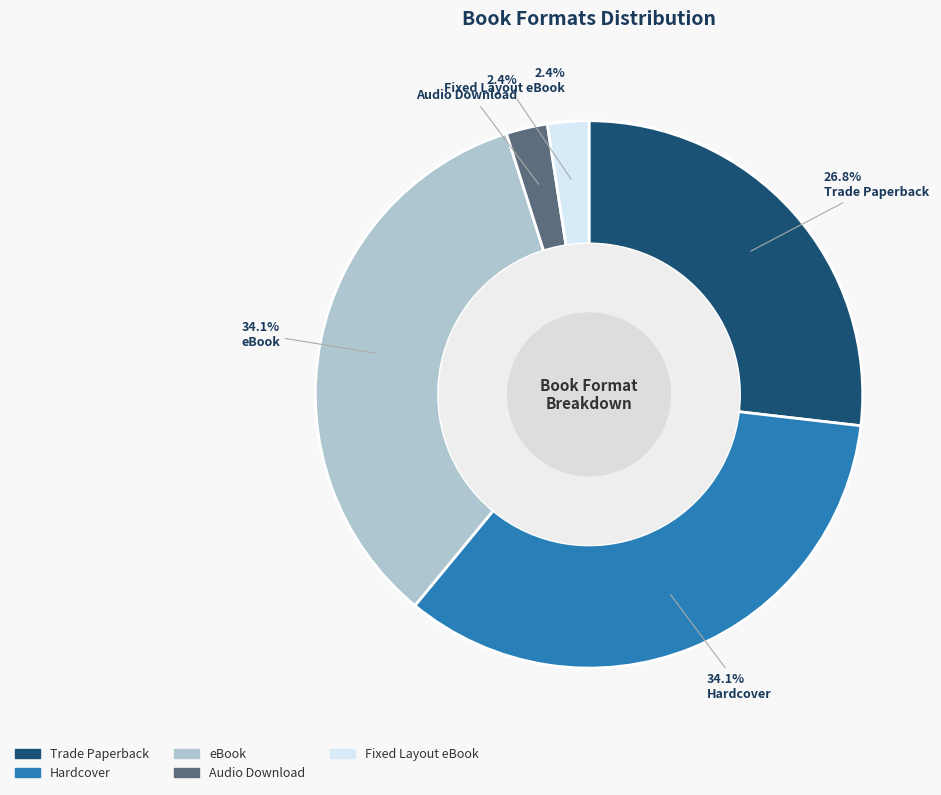

Is it true that eBook is 39% of the pie?

False